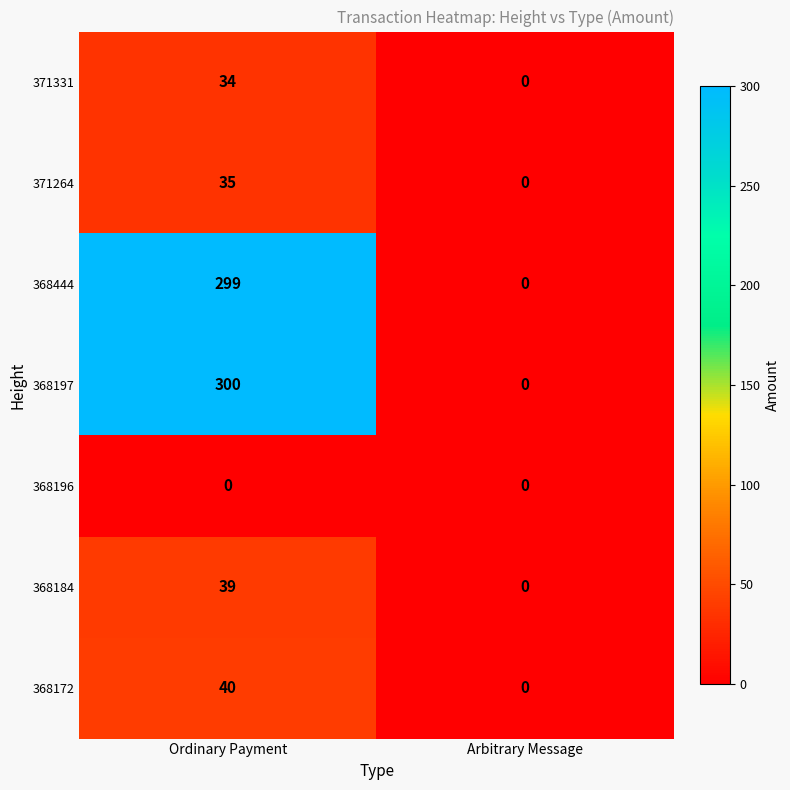

At which label does 371331 reach its minimum?

Arbitrary Message